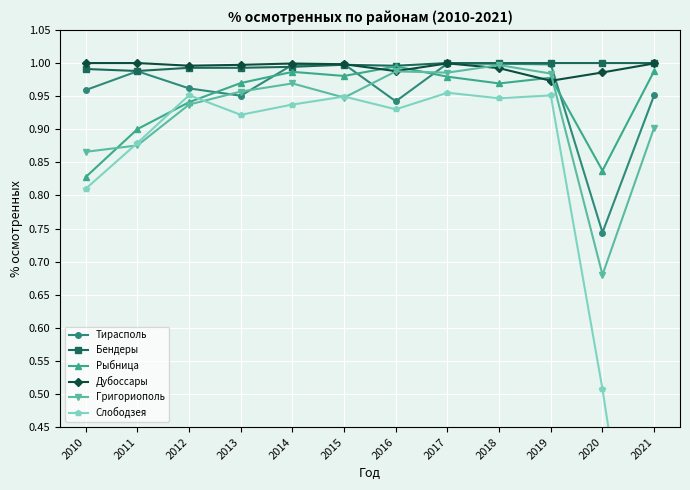

The value of Рыбница at 2011 is 1.4. True or false?

False